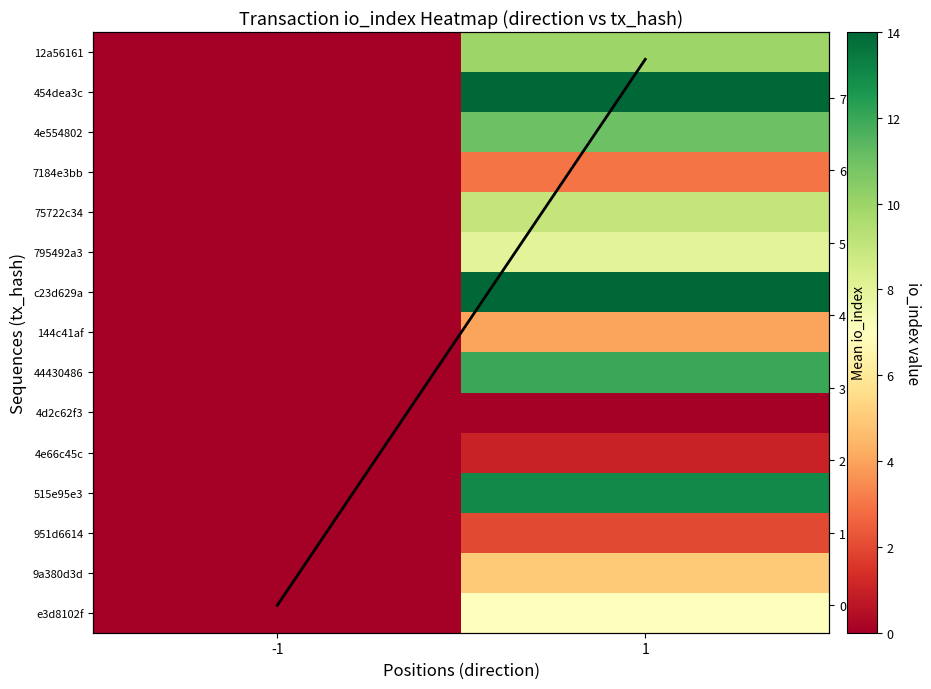

The value of 795492a3 at 1 is 11.5. True or false?

False